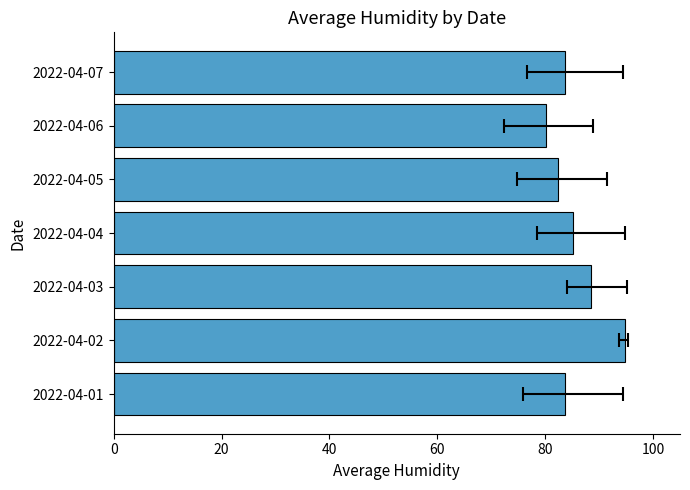

What is the value of the 6th bar from the left?

80.1